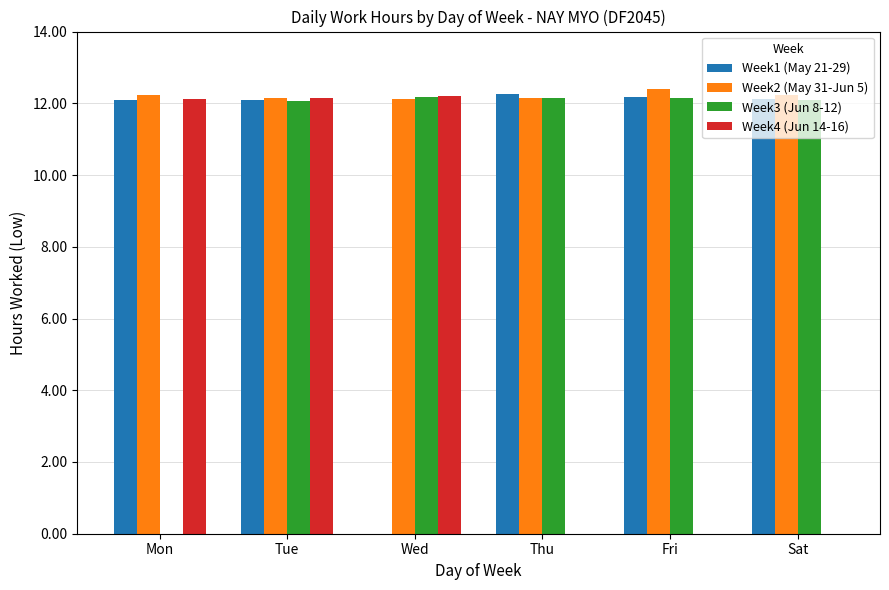

At which category is the sum across all series the highest?

Tue